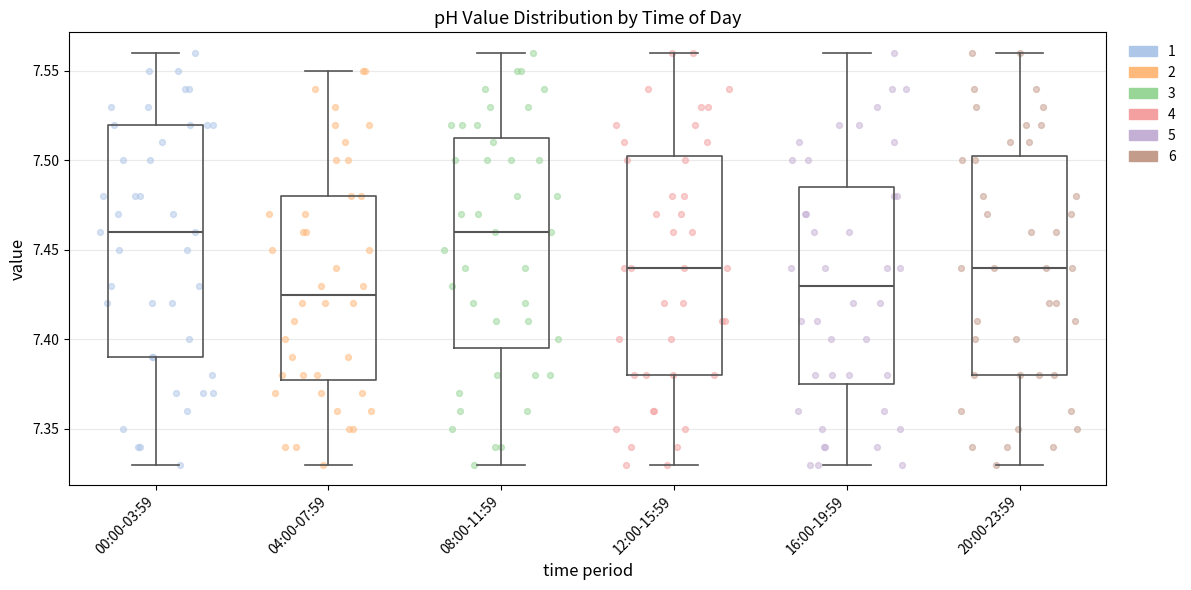

Which box is the tallest, from its lower edge to its upper edge?

00:00-03:59